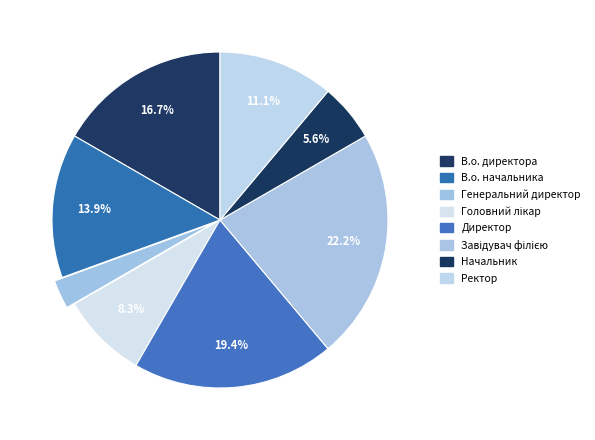

True or false: В.о. директора accounts for 30% of the total.

False